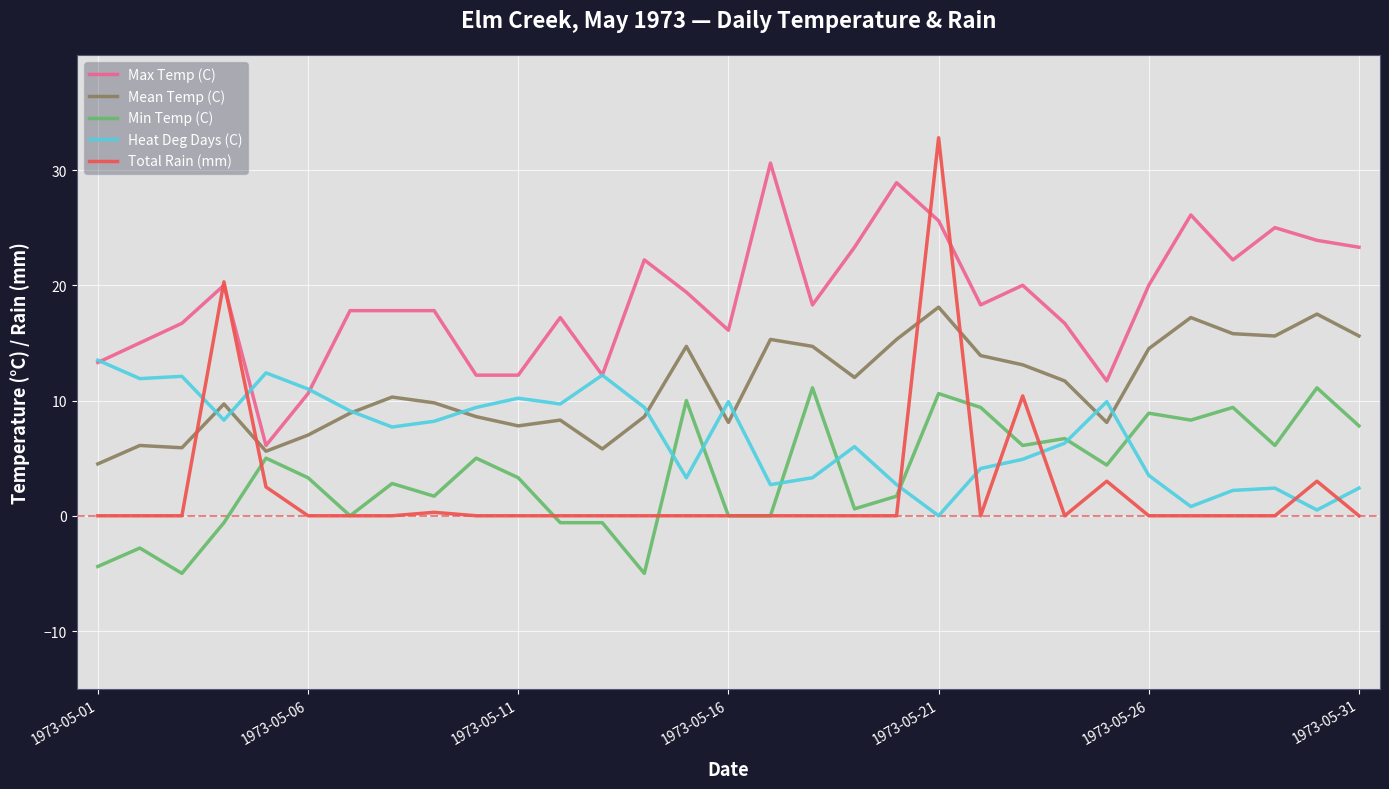

What is the lowest value of the Min Temp (C) series?

-5.0